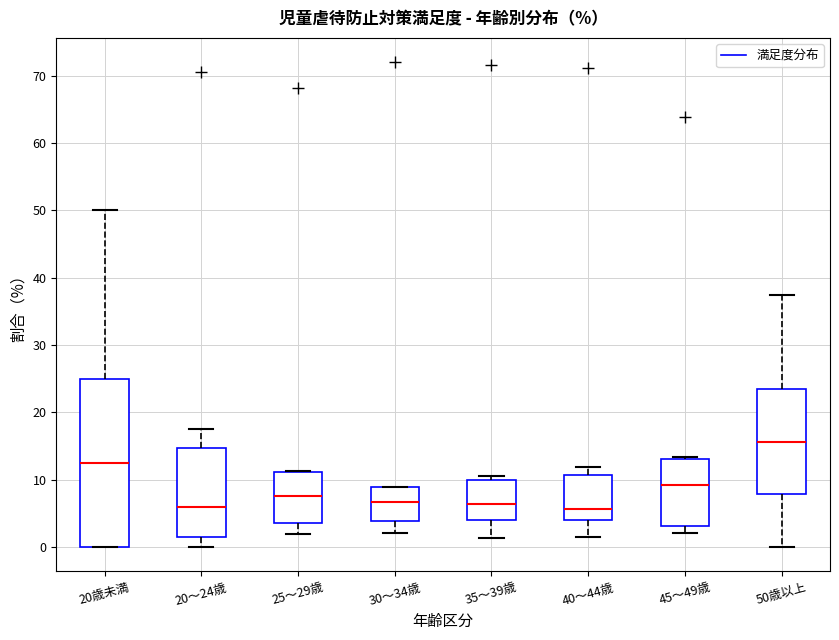

Comparing the boxes themselves (not the whiskers), which one is the tallest?

20歳未満